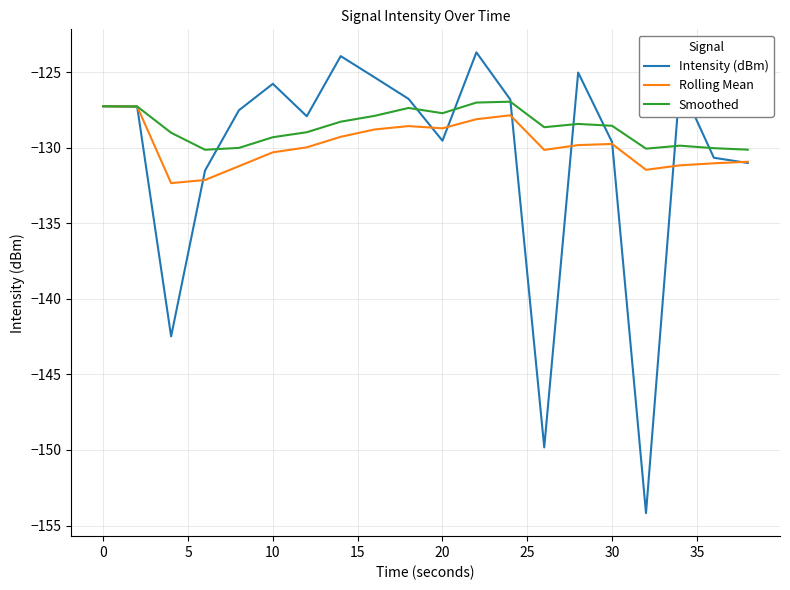

What is the difference between the maximum and minimum values in the Rolling Mean series?

5.1